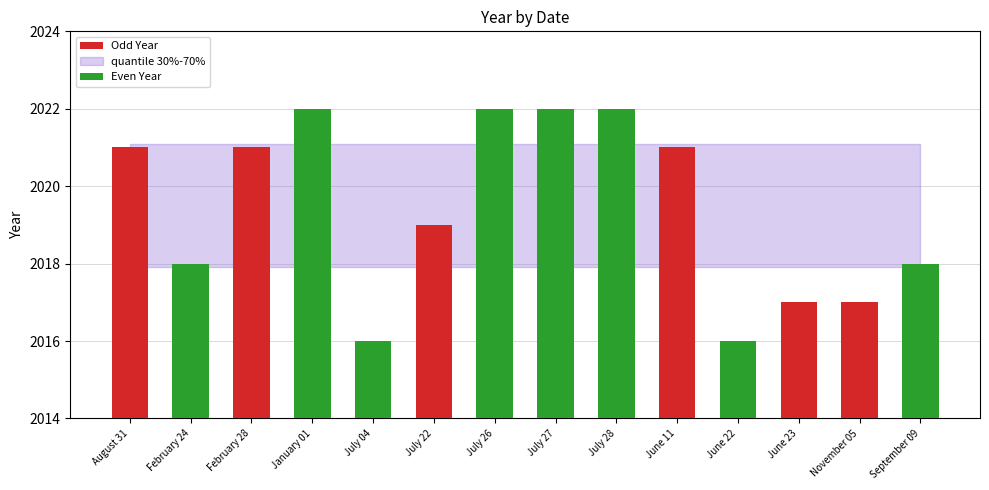

The value of Odd Year at January 01 is -951. True or false?

False